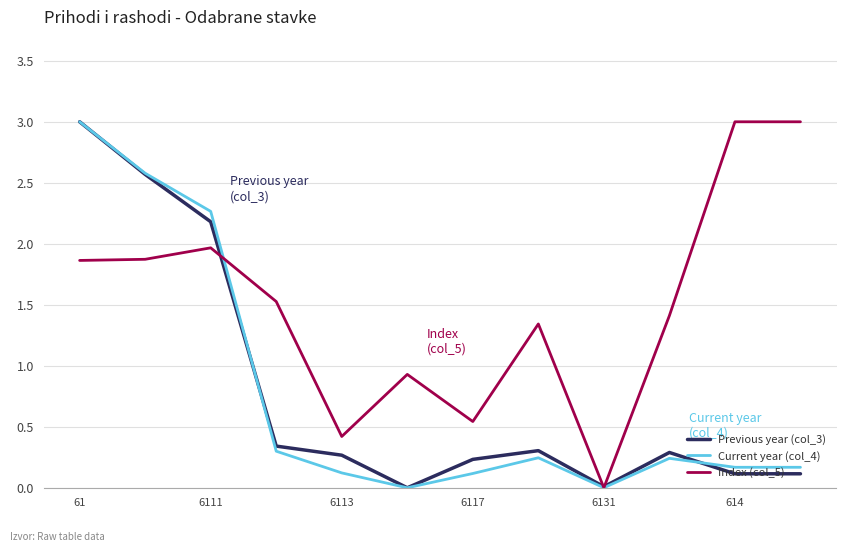

In Current year (col_4), how many points are higher than both neighbors (excluding endpoints)?

2